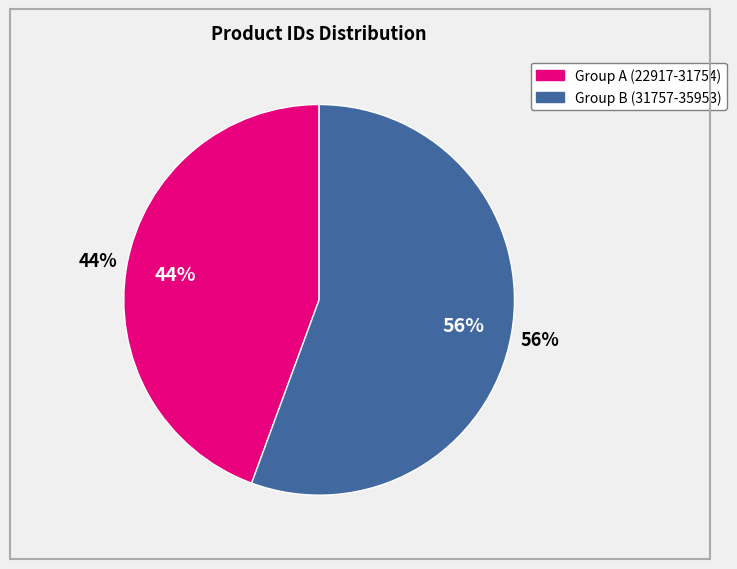

What is the change in value from 31754 to 31757?

+3